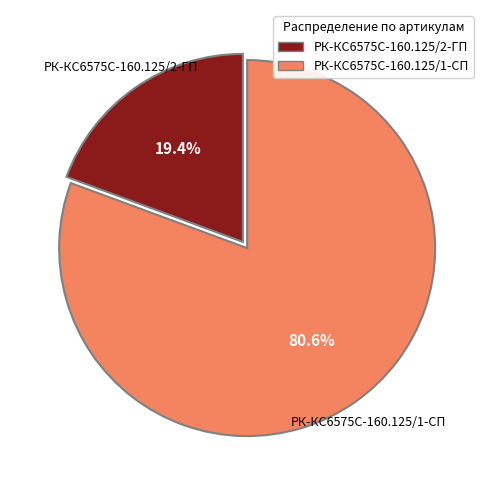

Which slice is the smallest?

РК-КС6575С-160.125/2-ГП